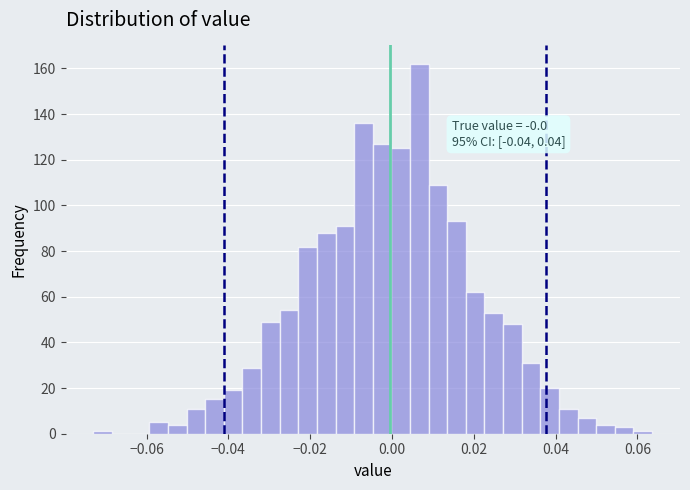

Read against the x-axis, roughly where is the centre of the tallest bar?

0.006